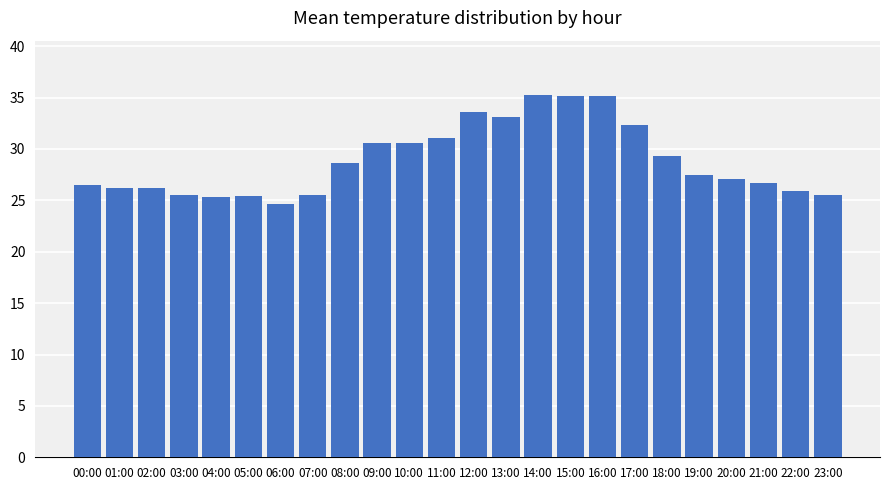

Is it true that the value at 19:00 is 27.5?

True